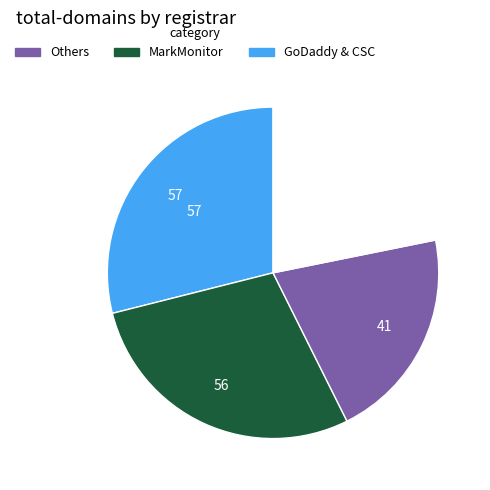

Does any single category account for the majority?

No